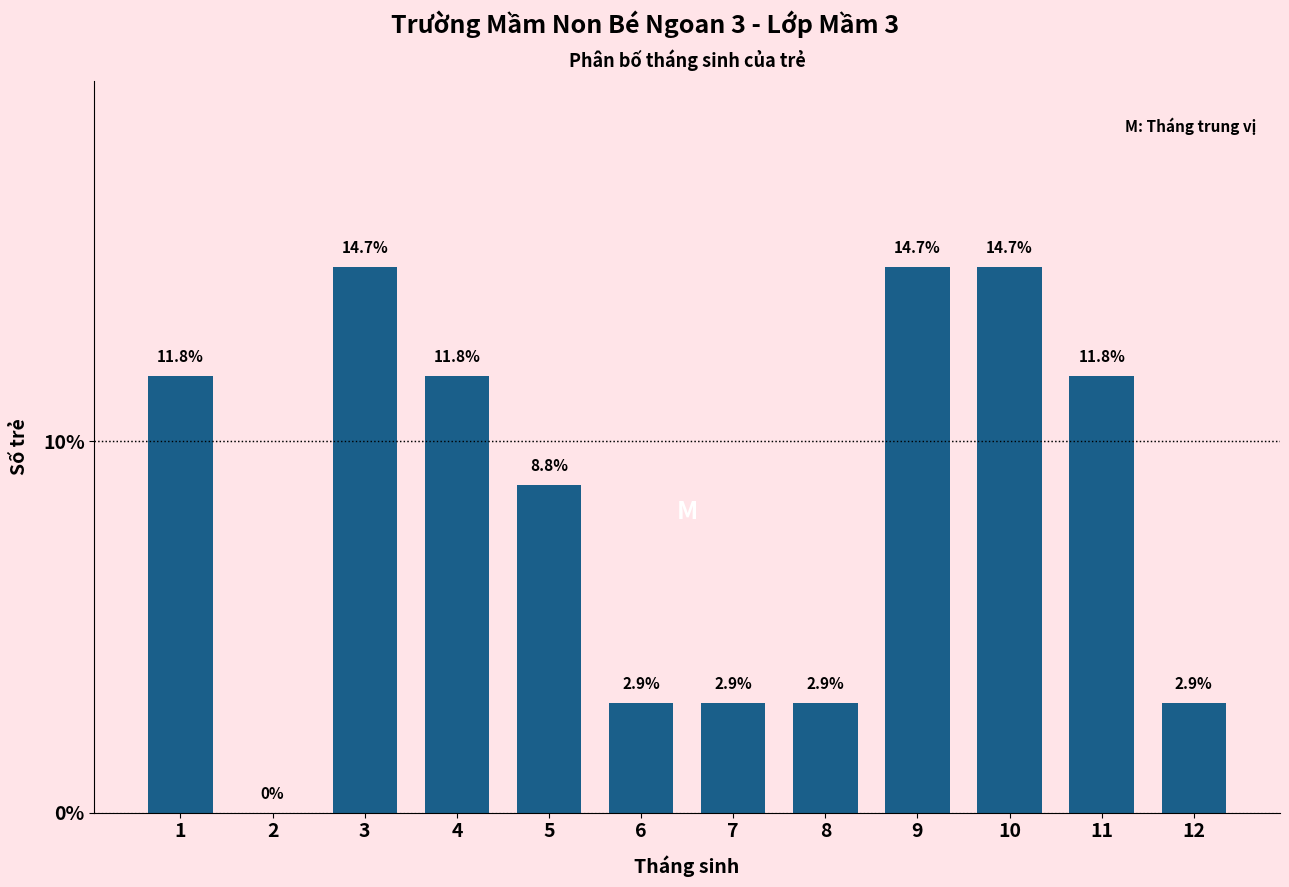

Reading right to left, extract all data points from this chart.

12=2.9	11=11.8	10=14.7	9=14.7	8=2.9	7=2.9	6=2.9	5=8.8	4=11.8	3=14.7	2=0.0	1=11.8